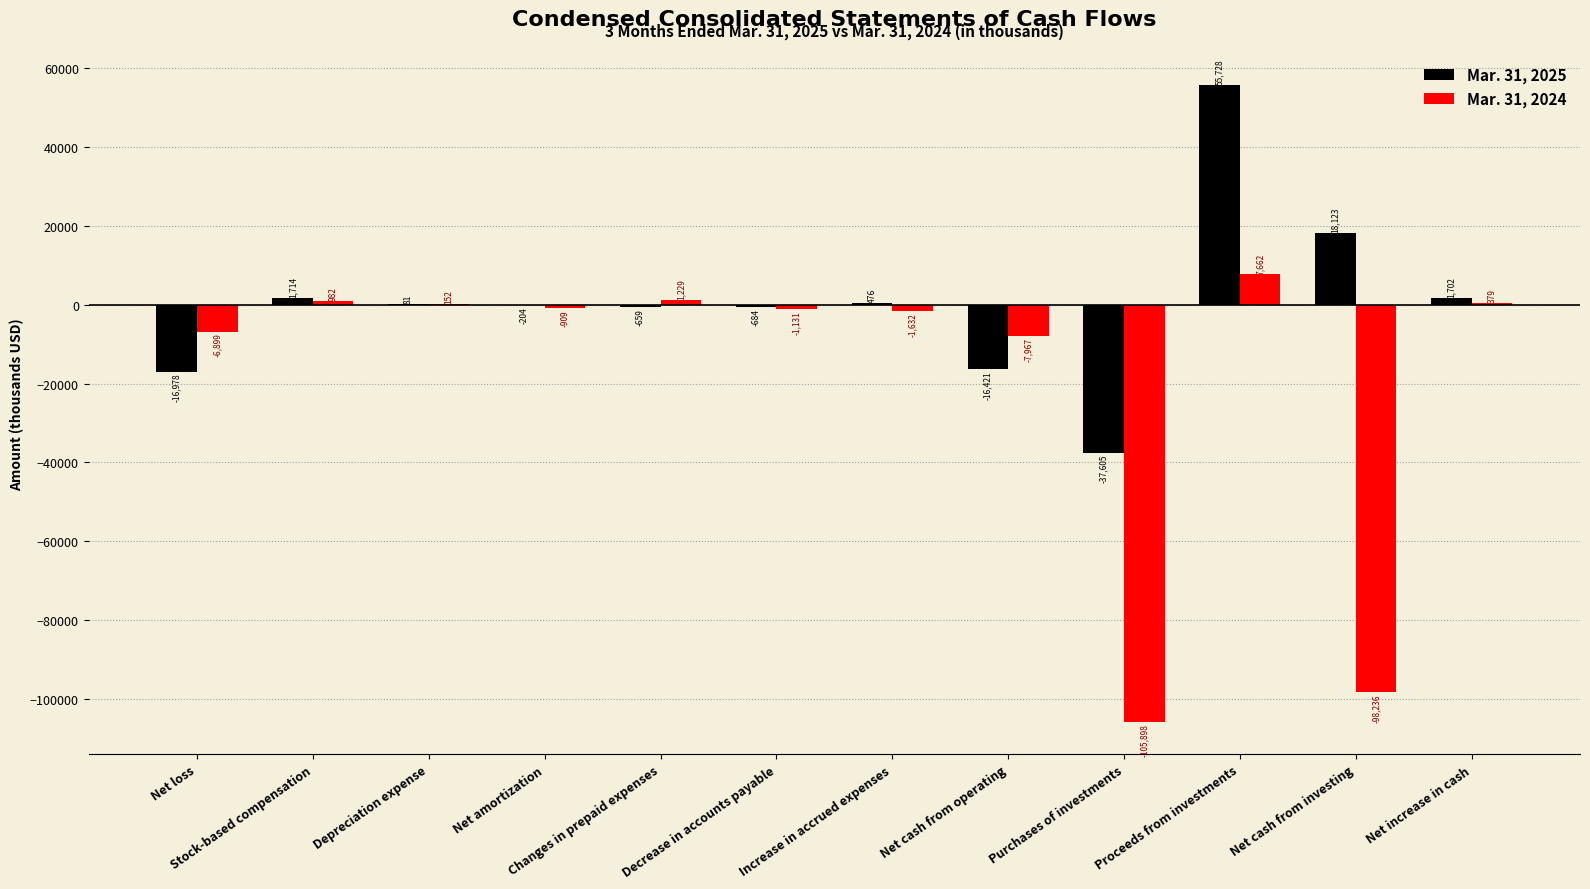

What is the difference between the Mar. 31, 2025 values at Depreciation expense and Net loss?

17059